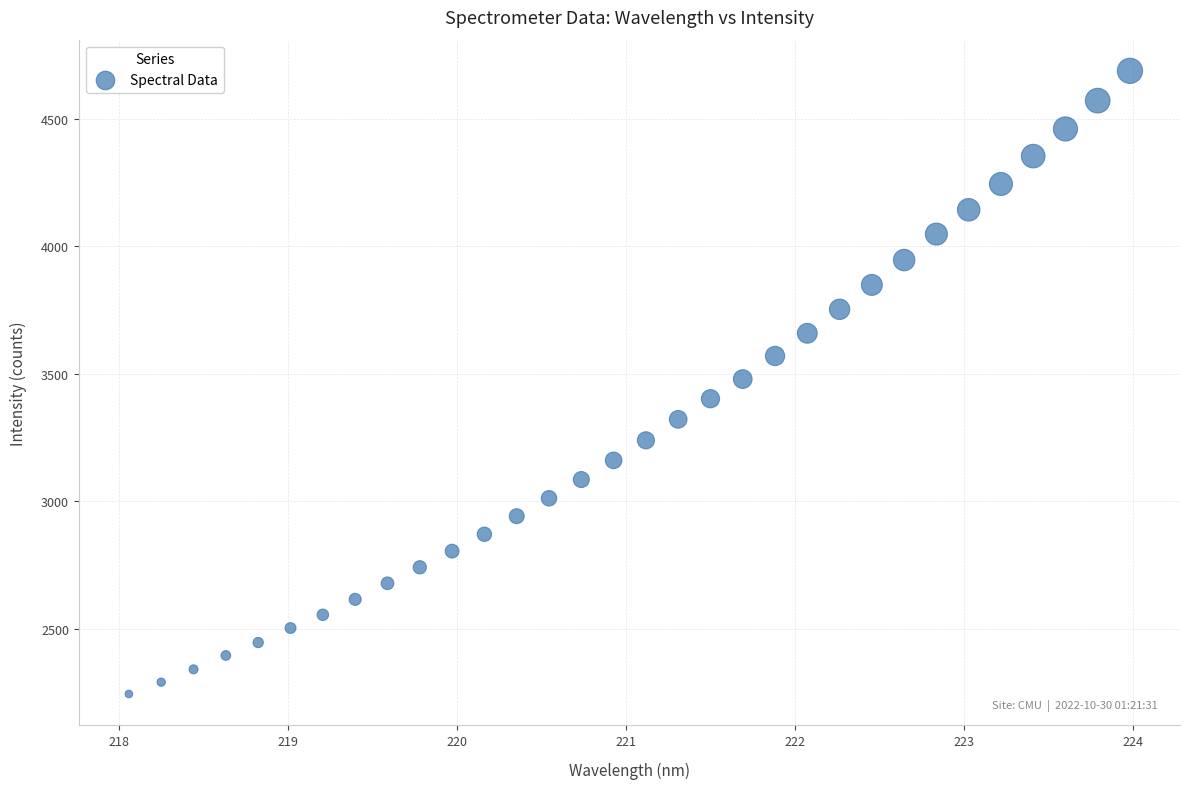

What is the range of X values (max minus min)?

5.9